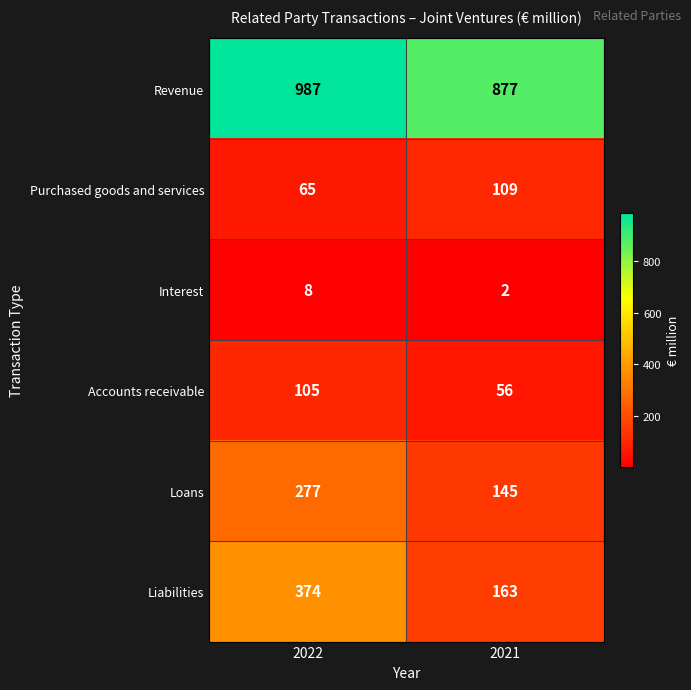

At 2021, list the series in order from smallest to largest.

Interest, Accounts receivable, Purchased goods and services, Loans, Liabilities, Revenue